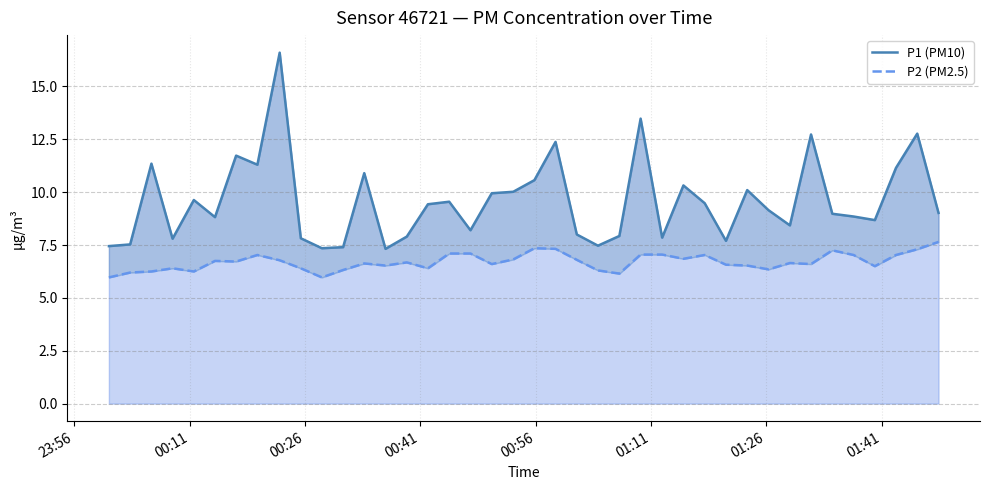

What are all the series names shown in the legend?

P1 (PM10), P2 (PM2.5)